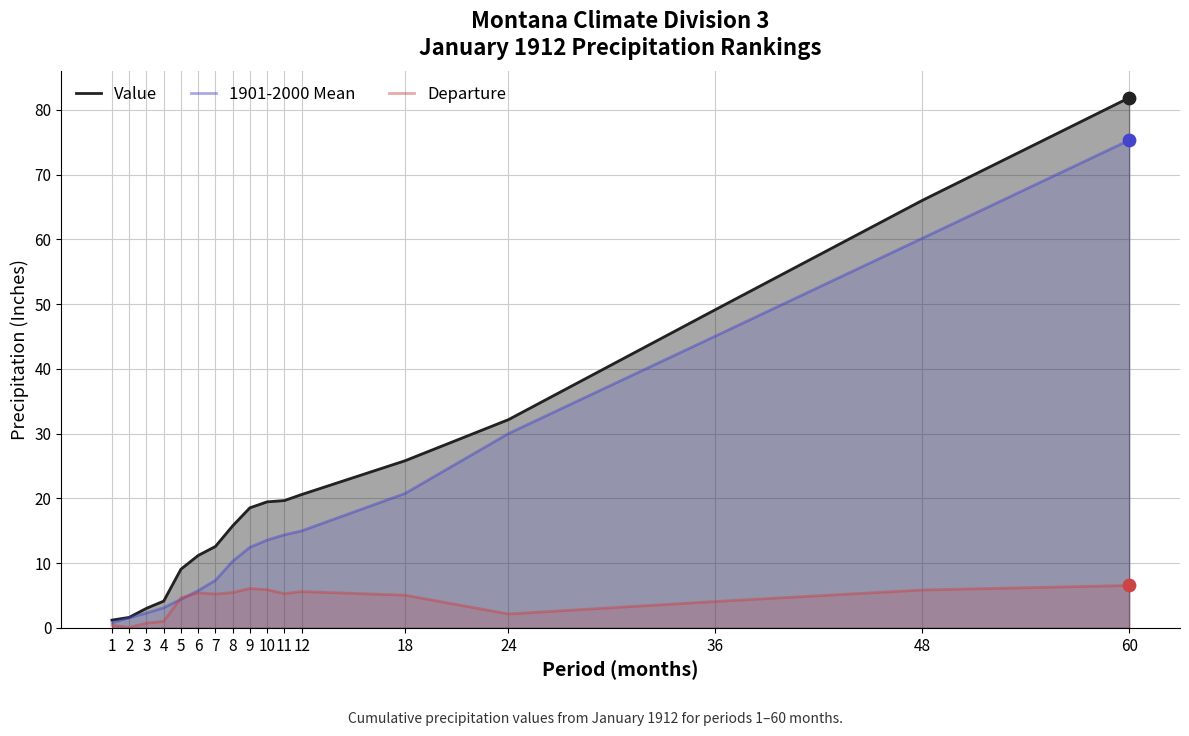

Which series contains the lowest Y value?

Departure